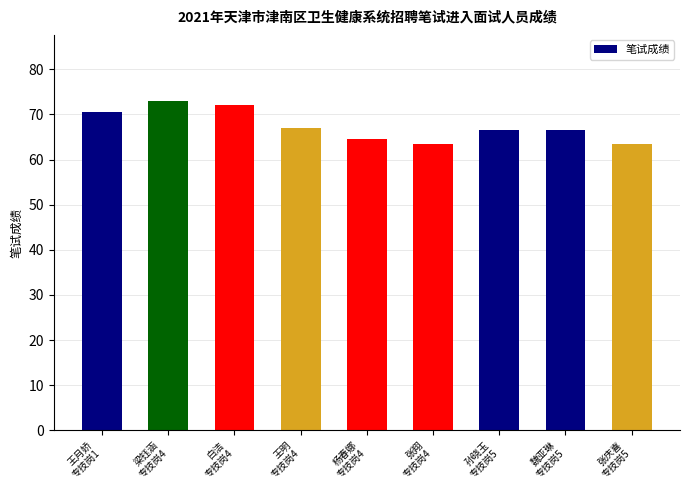

Count the number of data series in this chart.

1